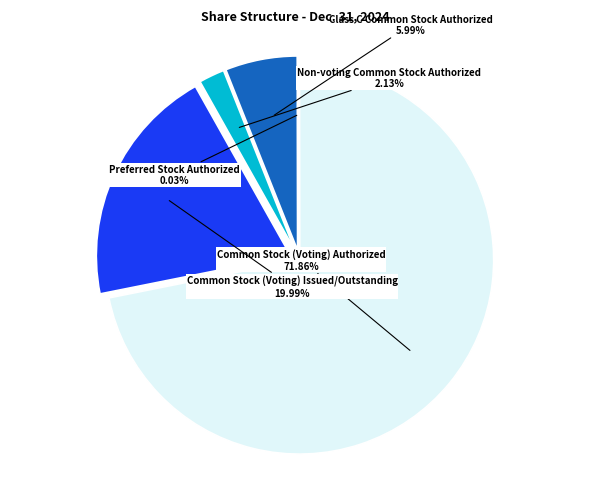

Is there a majority slice in this chart?

Yes